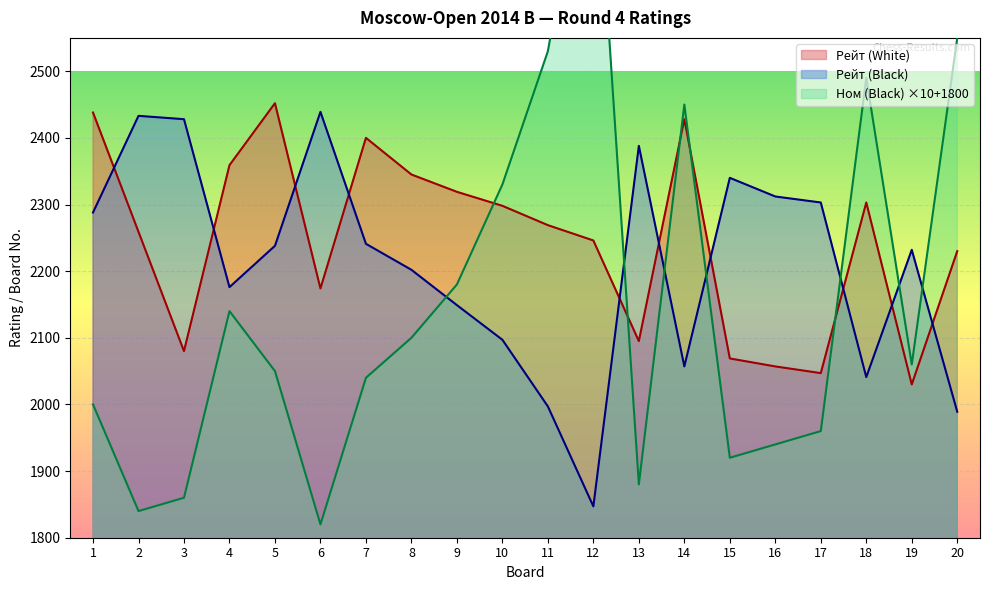

Reading left to right, transcribe all the data shown in this chart.

Рейт (White): 2438	2259	2080	2359	2452	2174	2400	2345	2319	2298	2269	2246	2095	2428	2069	2057	2047	2303	2030	2230
Рейт (Black): 2288	2433	2428	2176	2238	2439	2241	2202	2149	2097	1997	1847	2388	2057	2340	2312	2303	2041	2232	1989
Ном (Black): 2000	1840	1860	2140	2050	1820	2040	2100	2180	2330	2530	2910	1880	2450	1920	1940	1960	2490	2060	2550